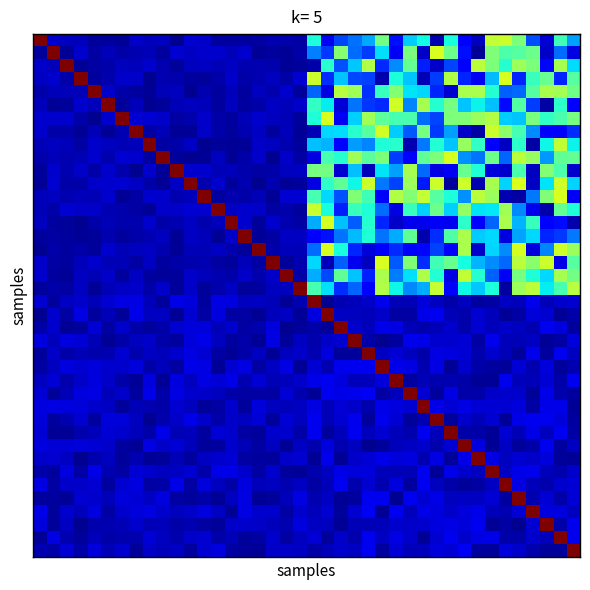

Count the number of categories in the chart.

40